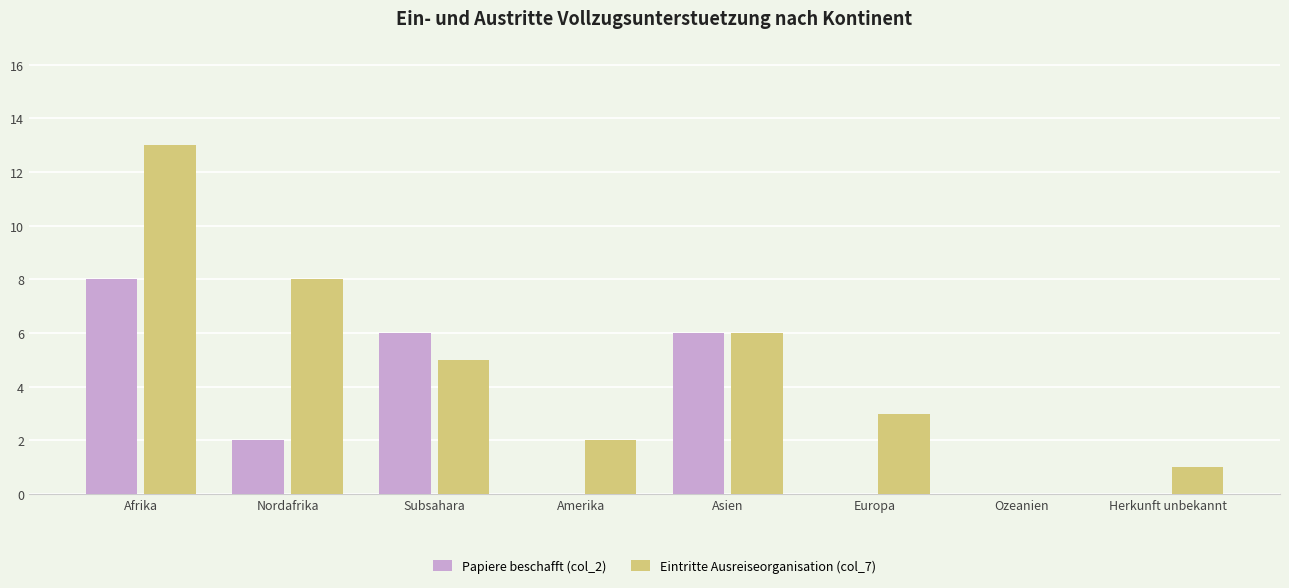

How many categories are shown in the chart?

8